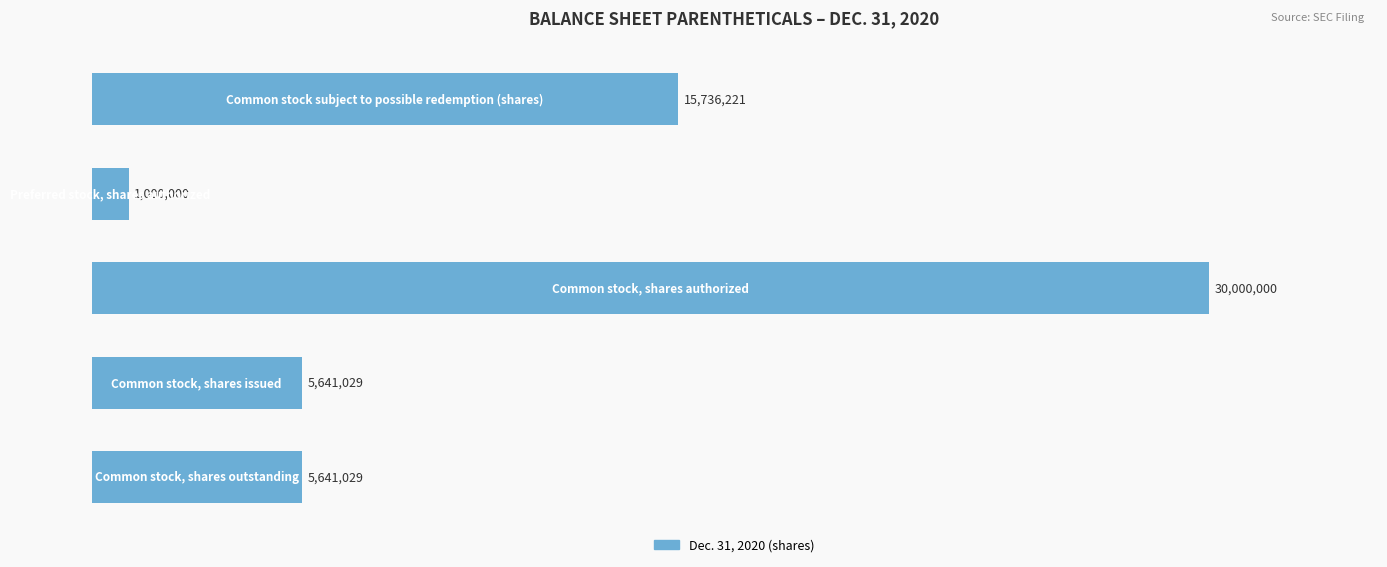

How many bars are there in total?

5